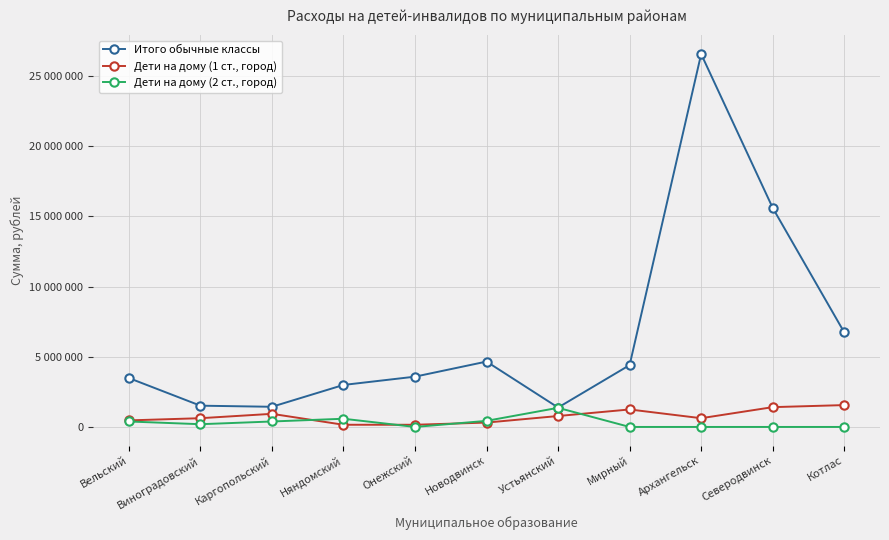

Where is Дети на дому (1 ст., город) nearest to the value 856223?

Устьянский